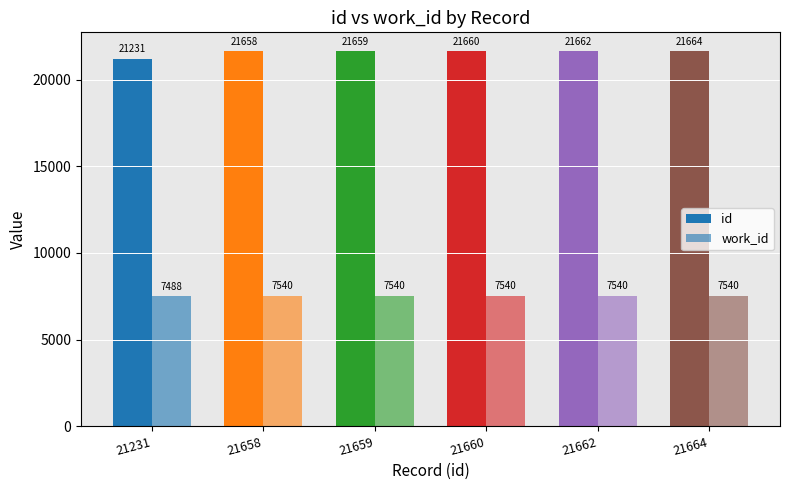

At how many categories does at least one series exceed 9120?

6